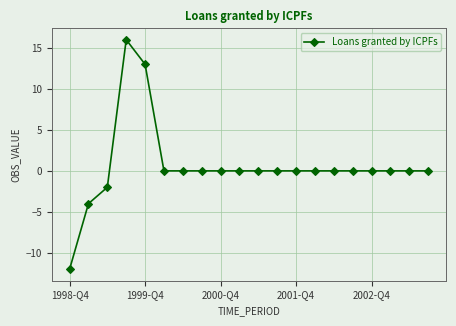

Count the number of data series in this chart.

1